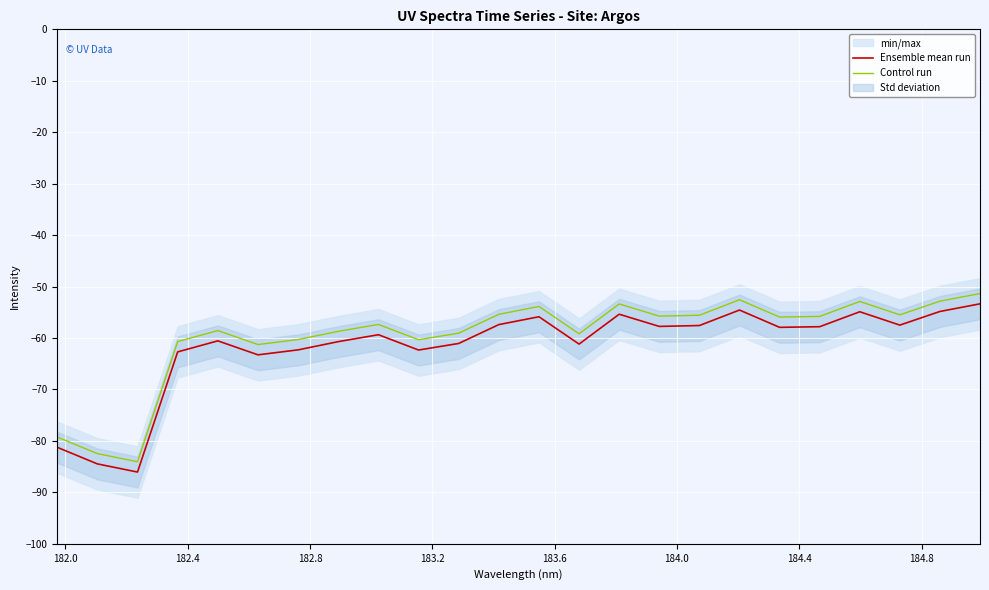

True or false: Ensemble mean run and Control run intersect in this chart.

False